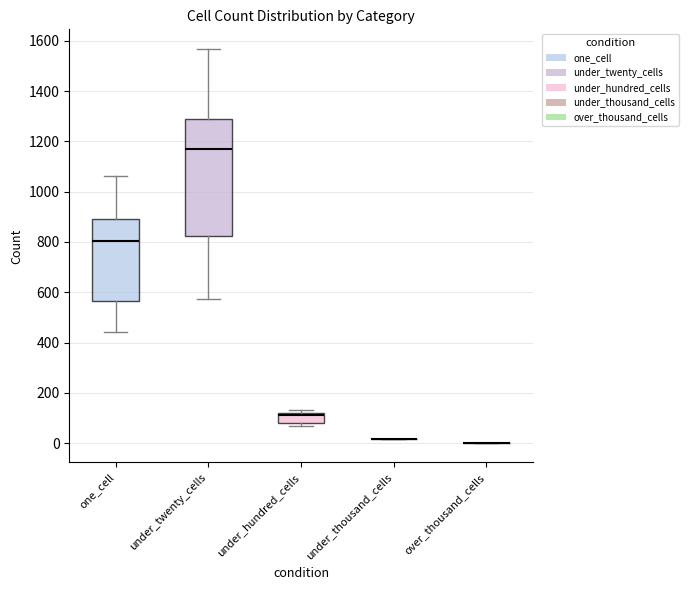

Where does the upper whisker of the box for under_twenty_cells end on the y-axis? The values are not printed on the chart, so give them approximately, as read against the axis.

1560